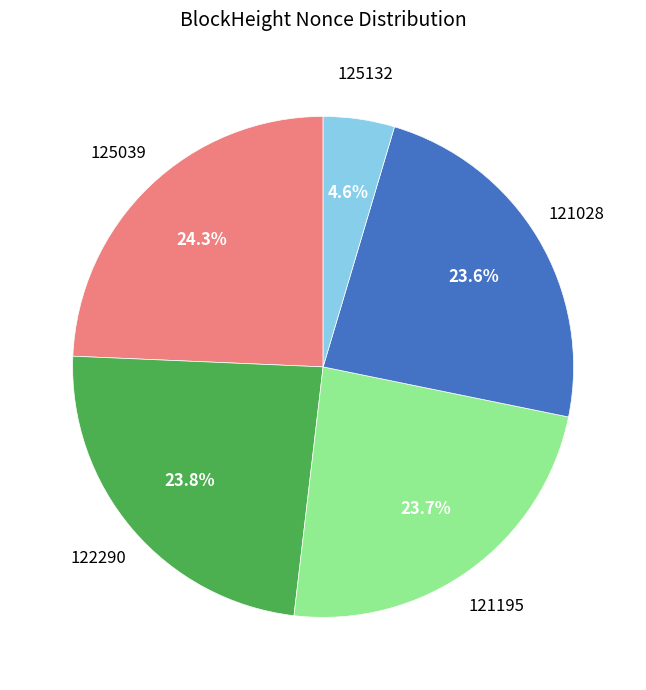

True or false: 121195 accounts for 24% of the total.

True